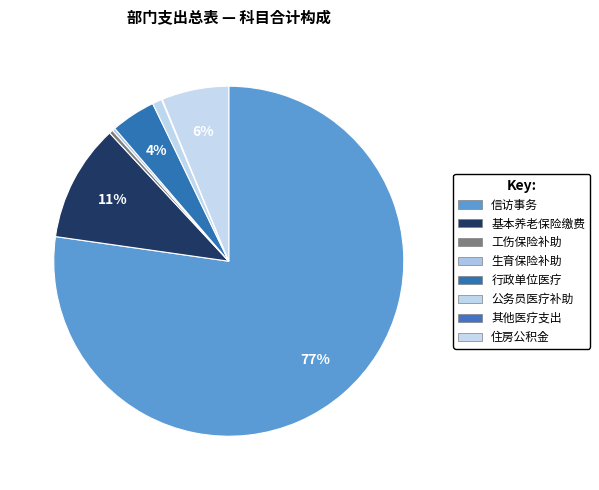

Is there a majority slice in this chart?

Yes